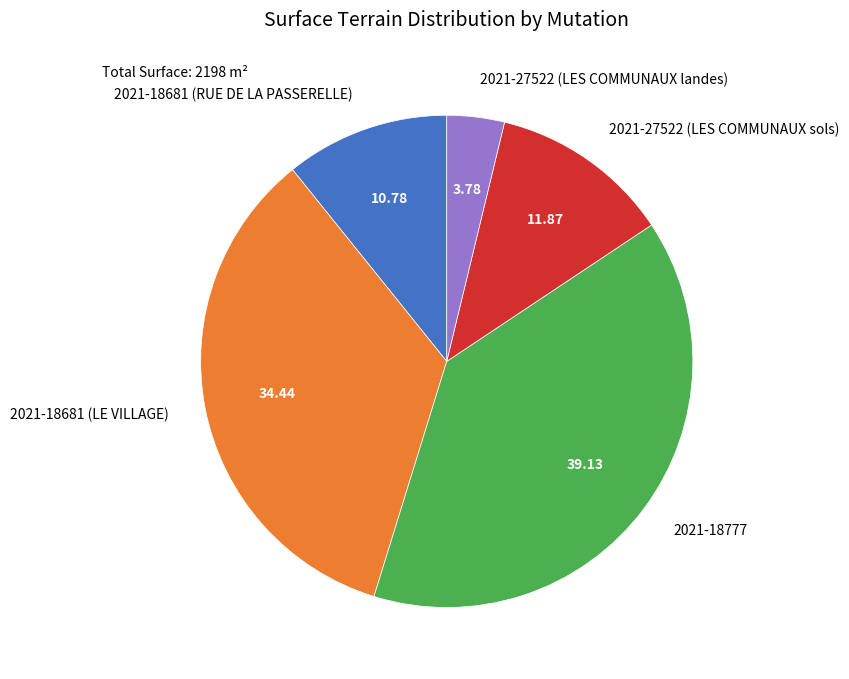

Is the sum of 2021-18681 (RUE DE LA PASSERELLE) and 2021-27522 (LES COMMUNAUX landes) greater than half?

No